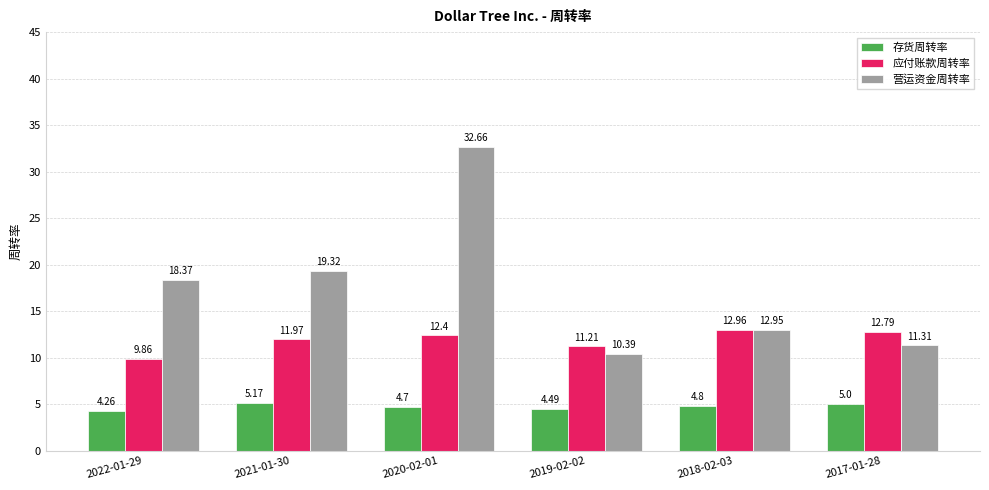

What is the greatest value displayed?

32.7